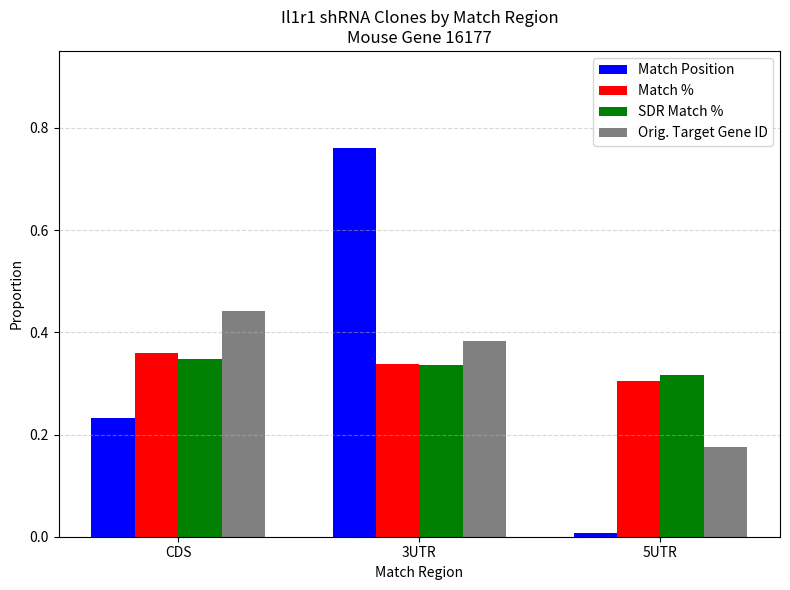

Is the value of SDR Match % at 5UTR greater than the value of Match % at 3UTR?

No